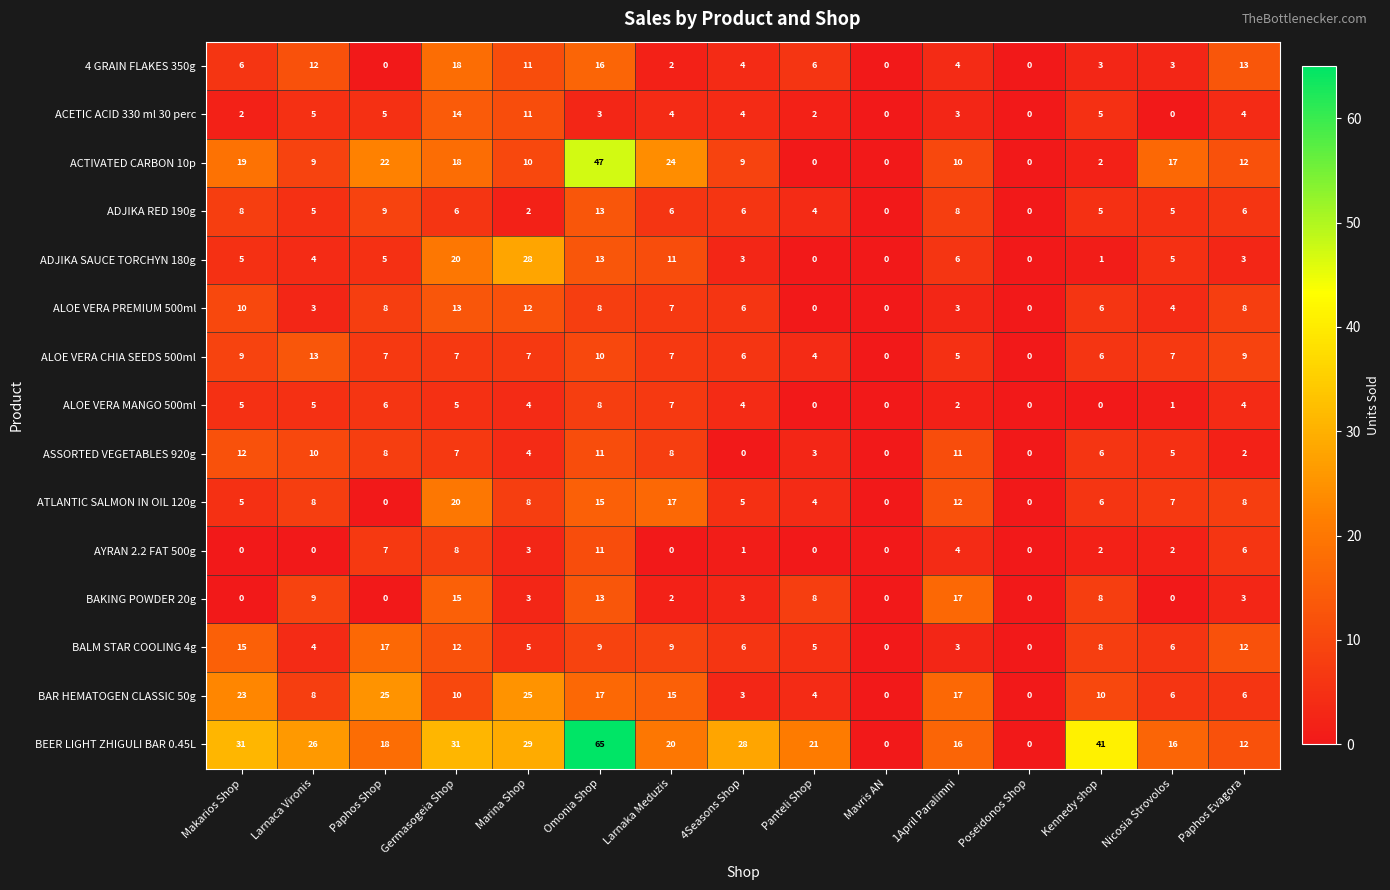

What value does the ALOE VERA MANGO 500ml series have at Larnaca Vironis?

5